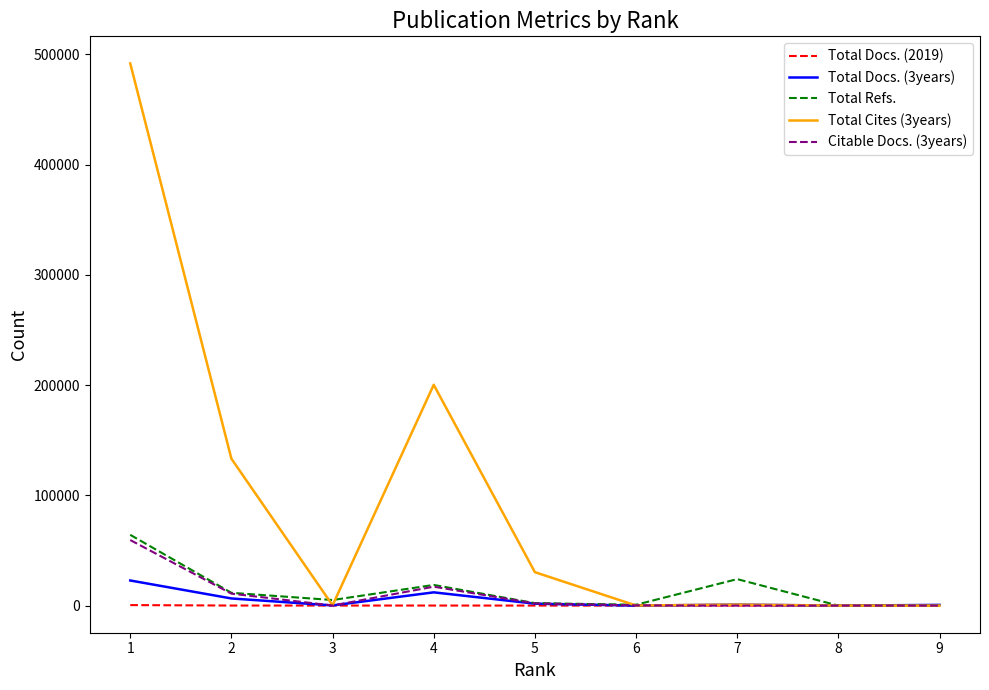

How many values in the Total Docs. (2019) series are below 37?

4